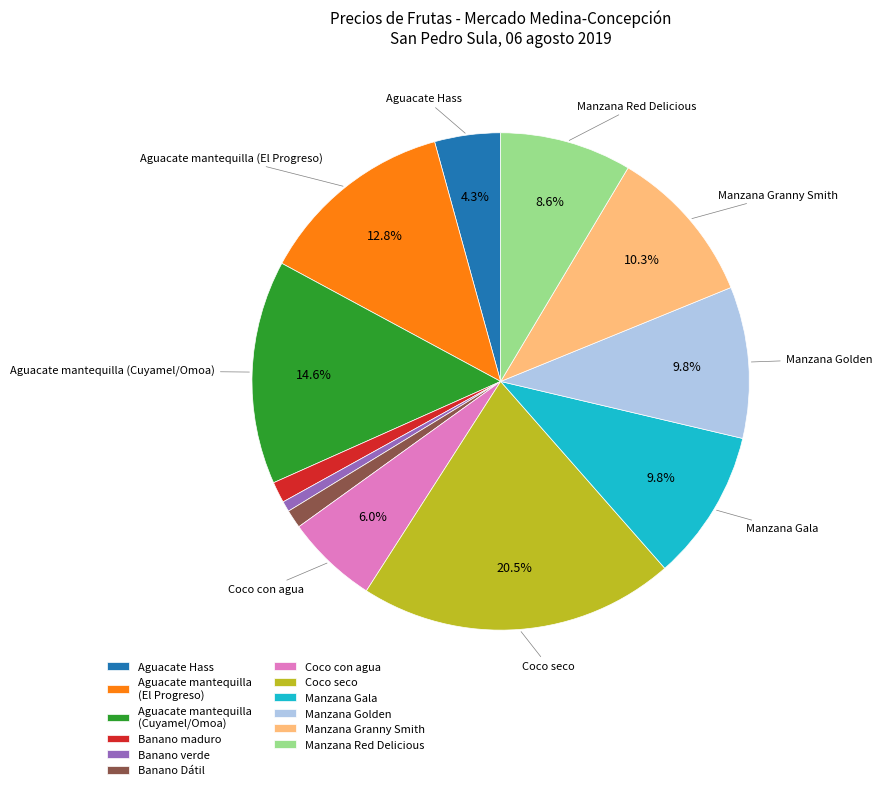

What is the ratio of the value at Coco con agua to the value at Manzana Red Delicious?

0.7